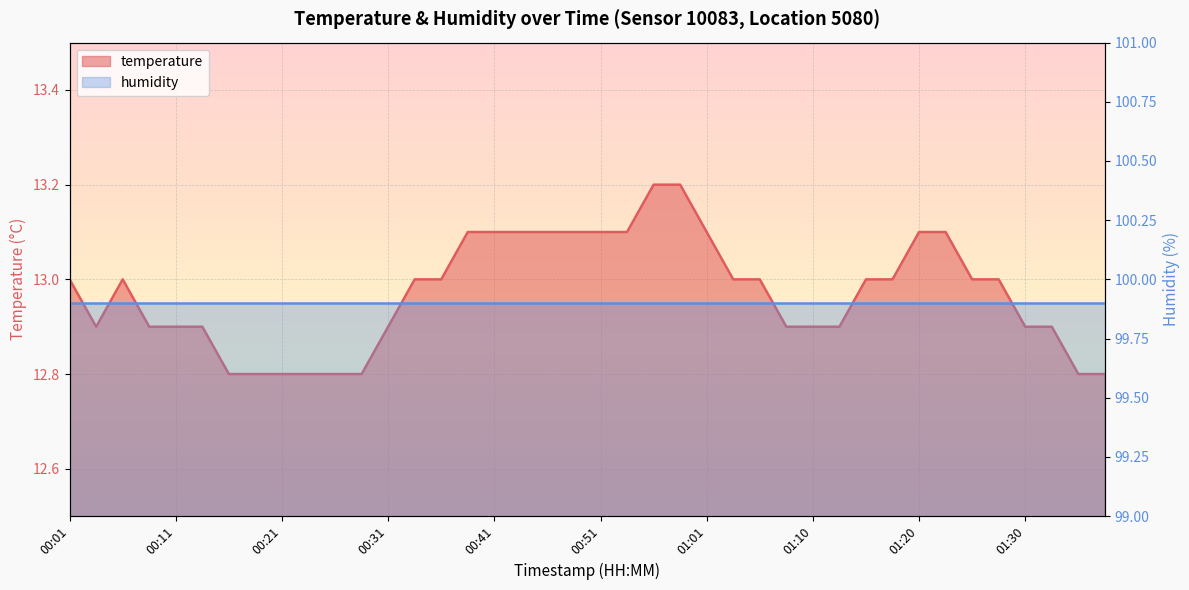

List the labels in order of value, smallest first.

00:16, 00:18, 00:21, 00:23, 00:26, 00:28, 01:35, 01:37, 00:04, 00:08, 00:11, 00:13, 00:31, 01:08, 01:10, 01:13, 01:30, 01:33, 00:01, 00:06, 00:33, 00:36, 01:03, 01:05, 01:15, 01:18, 01:25, 01:28, 00:38, 00:41, 00:43, 00:46, 00:48, 00:51, 00:53, 01:01, 01:20, 01:23, 00:56, 00:58